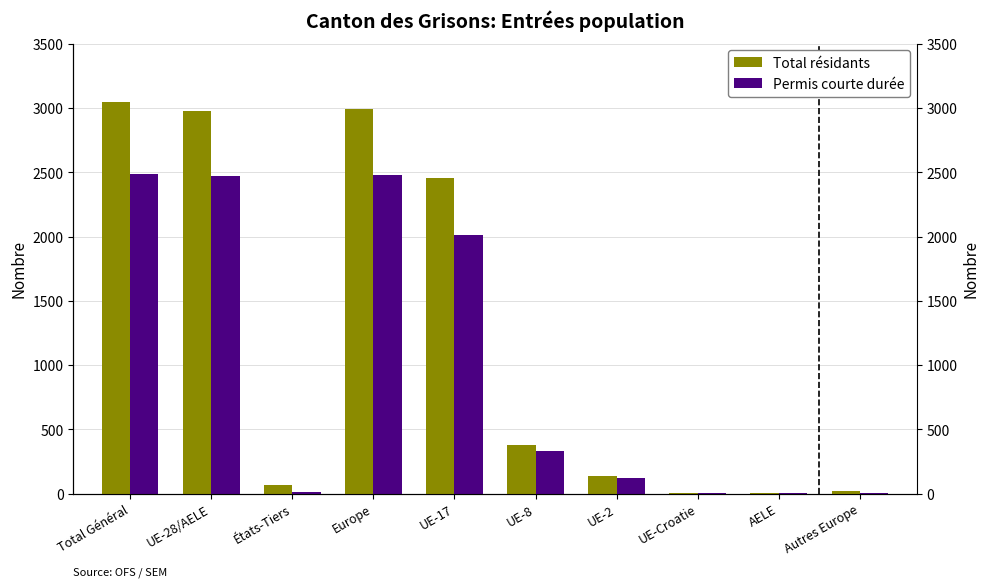

What is the label of the 10th bar from the left?

Autres Europe